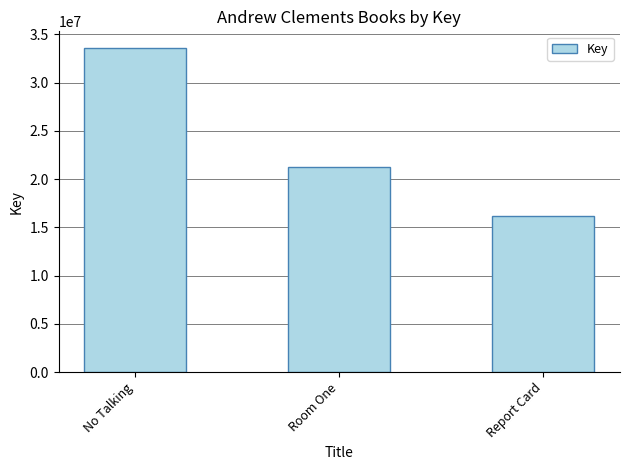

Which has a higher value, No Talking or Report Card?

No Talking